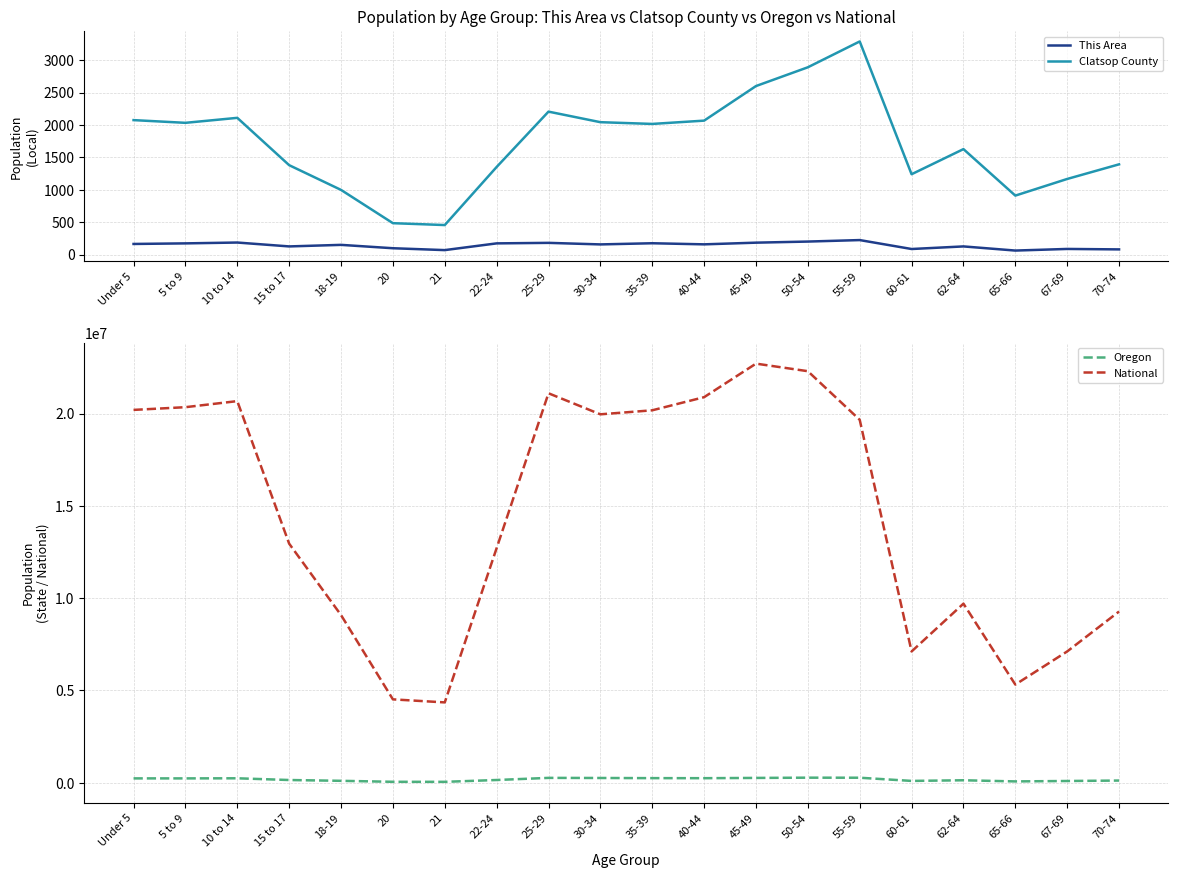

The National series shows 20348657 at 5 to 9. True or false?

True